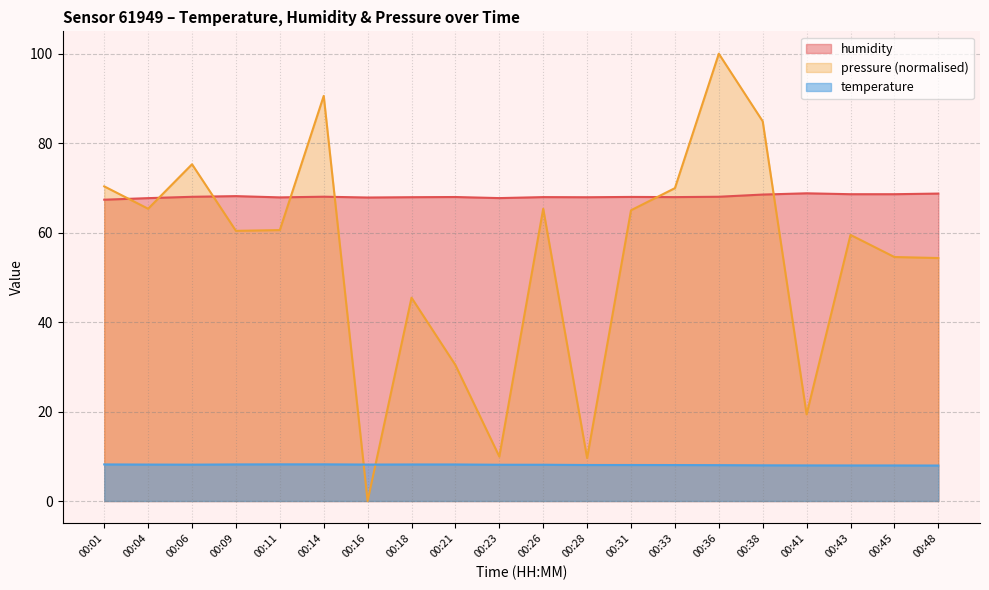

Does the chart display data point markers on the line(s)?

No